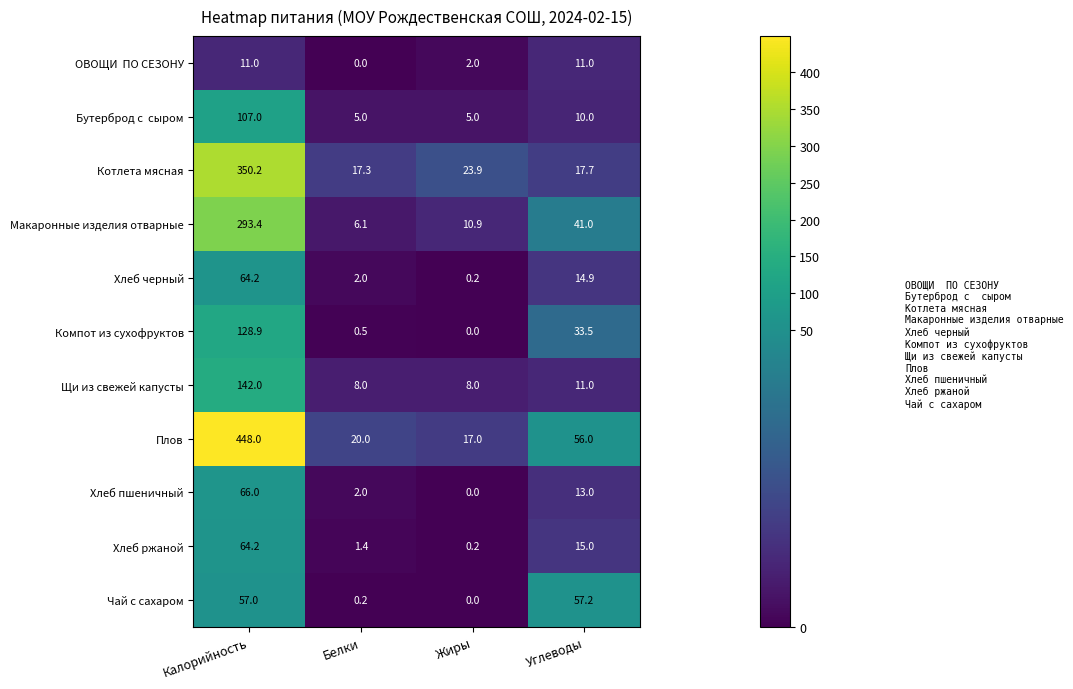

At which category is the sum across all series the highest?

Калорийность